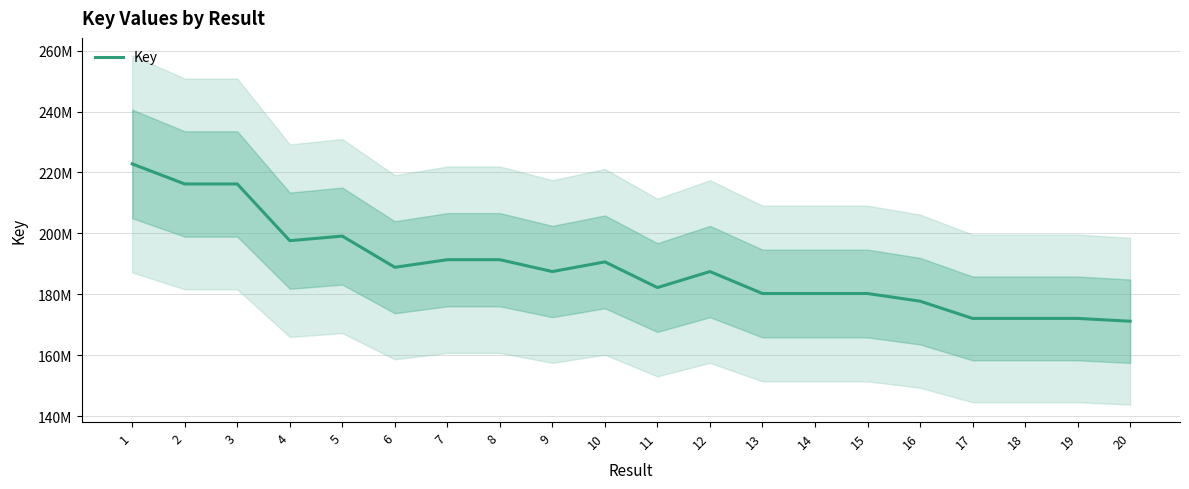

What is the sum of all values?

3776783706